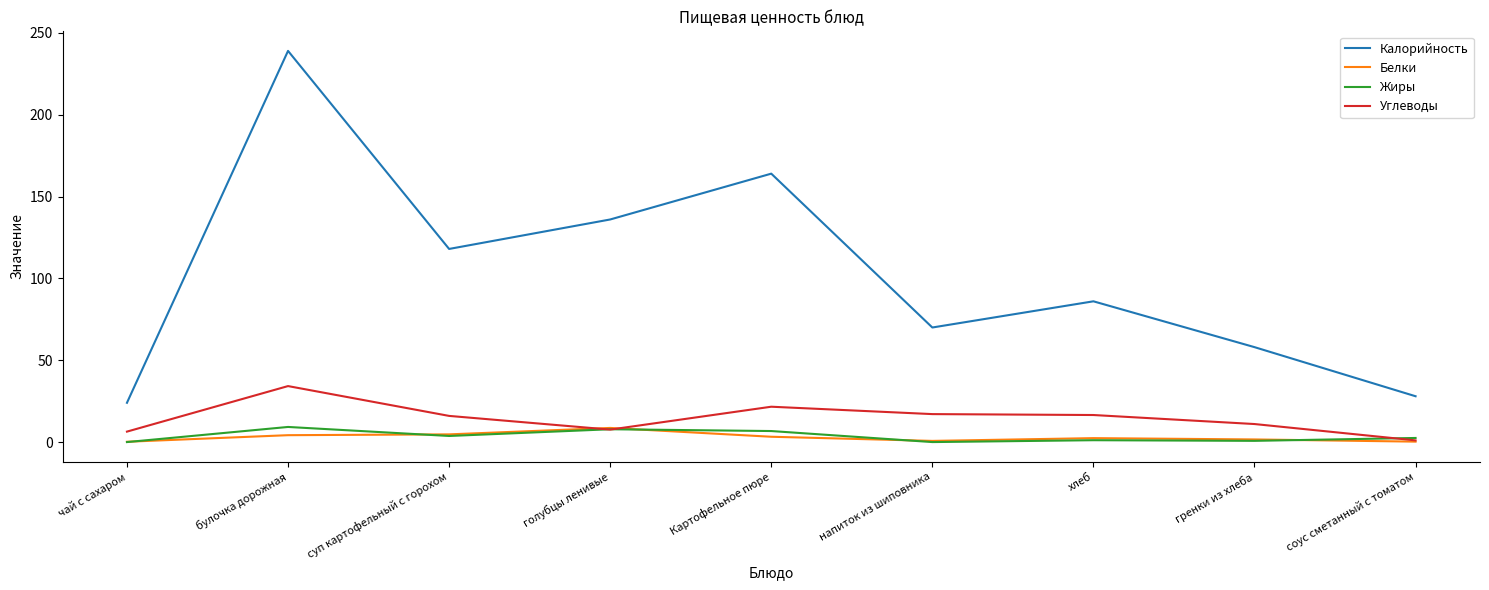

Which series has the largest total across all categories?

Калорийность